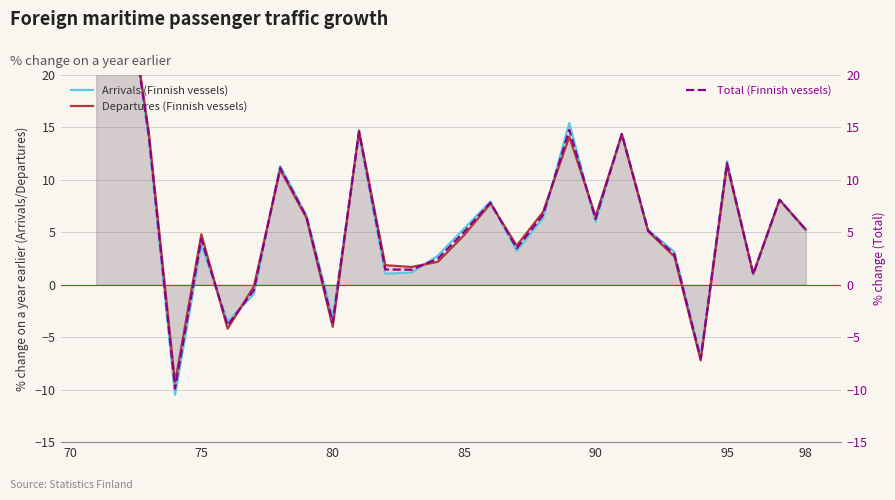

Reading right to left, list all the values displayed in this chart.

Arrivals (Finnish vessels): 5.2	8.1	1.0	11.8	-6.9	3.1	5.2	14.4	6.0	15.4	6.4	3.2	7.9	5.4	2.8	1.2	1.1	14.4	-3.2	6.6	11.3	-0.9	-3.5	3.9	-10.5	14.0	31.5	28.6
Departures (Finnish vessels): 5.3	8.1	1.1	11.4	-7.2	2.7	5.1	14.3	6.5	14.1	6.9	3.7	7.7	4.7	2.2	1.7	1.9	14.7	-4.0	6.4	11.0	-0.1	-4.2	4.8	-9.3	14.6	31.6	26.1
Total (Finnish vessels): 5.2	8.1	1.0	11.6	-7.0	2.9	5.2	14.4	6.3	14.8	6.6	3.5	7.8	5.1	2.5	1.4	1.5	14.6	-3.6	6.5	11.2	-0.5	-3.9	4.3	-9.9	14.3	31.6	27.4